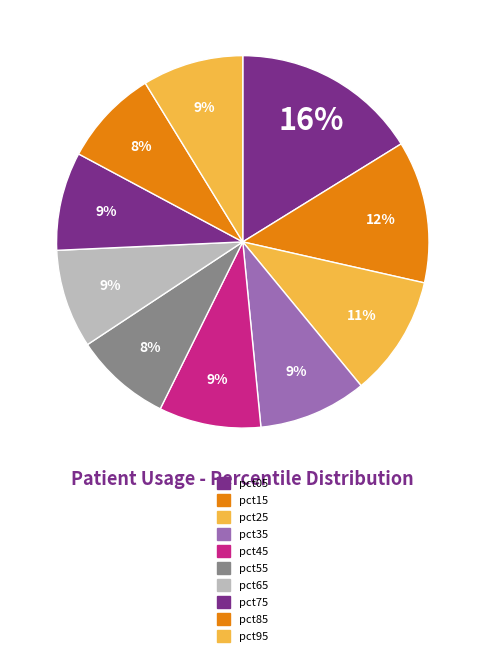

Does pct35 represent more than half of the total?

No